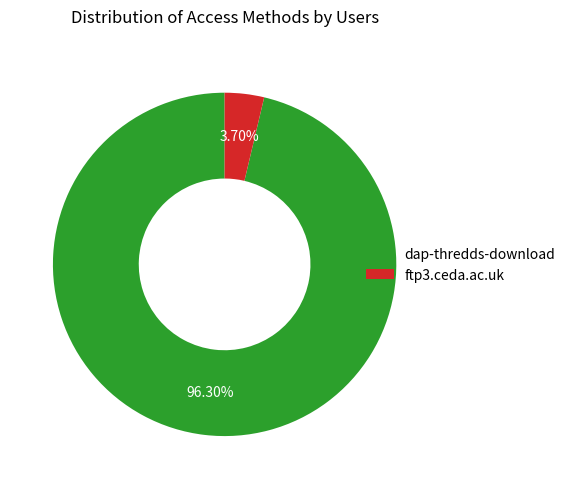

What is the total percentage of ftp3.ceda.ac.uk and dap-thredds-download?

100.0%